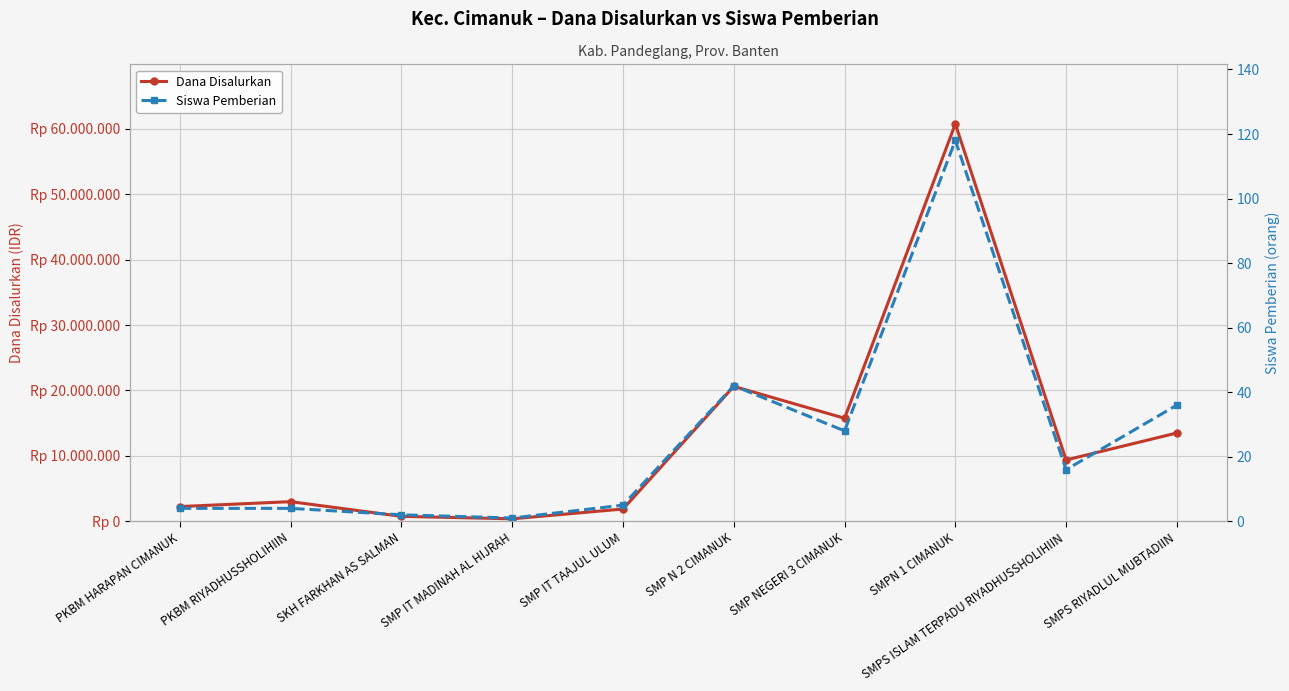

True or false: Siswa Pemberian and Dana Disalurkan cross at least once.

False